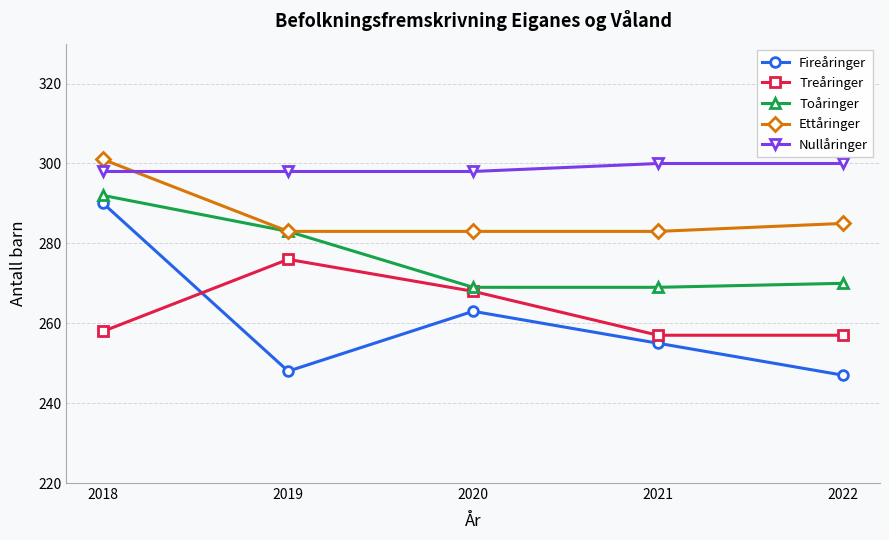

Reading left to right, what are all the values shown in this chart?

Fireåringer: 290	248	263	255	247
Treåringer: 258	276	268	257	257
Toåringer: 292	283	269	269	270
Ettåringer: 301	283	283	283	285
Nullåringer: 298	298	298	300	300